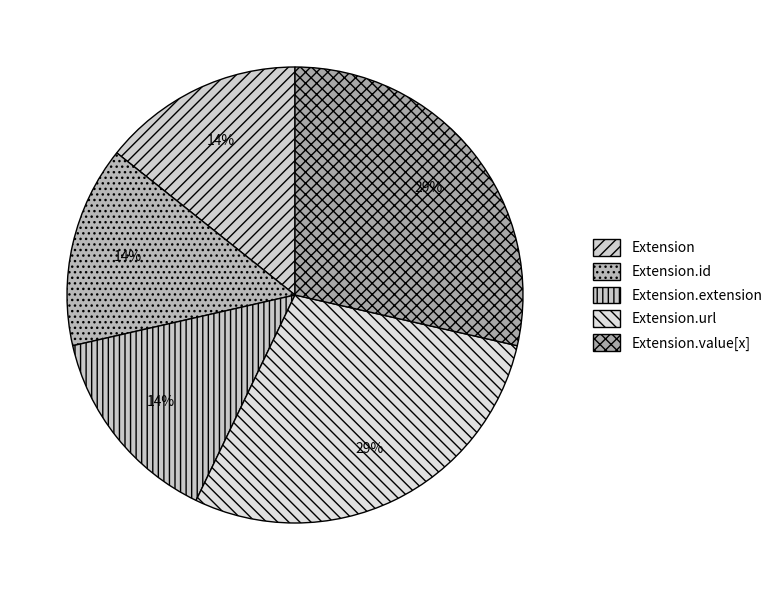

How many segments does this pie chart have?

5